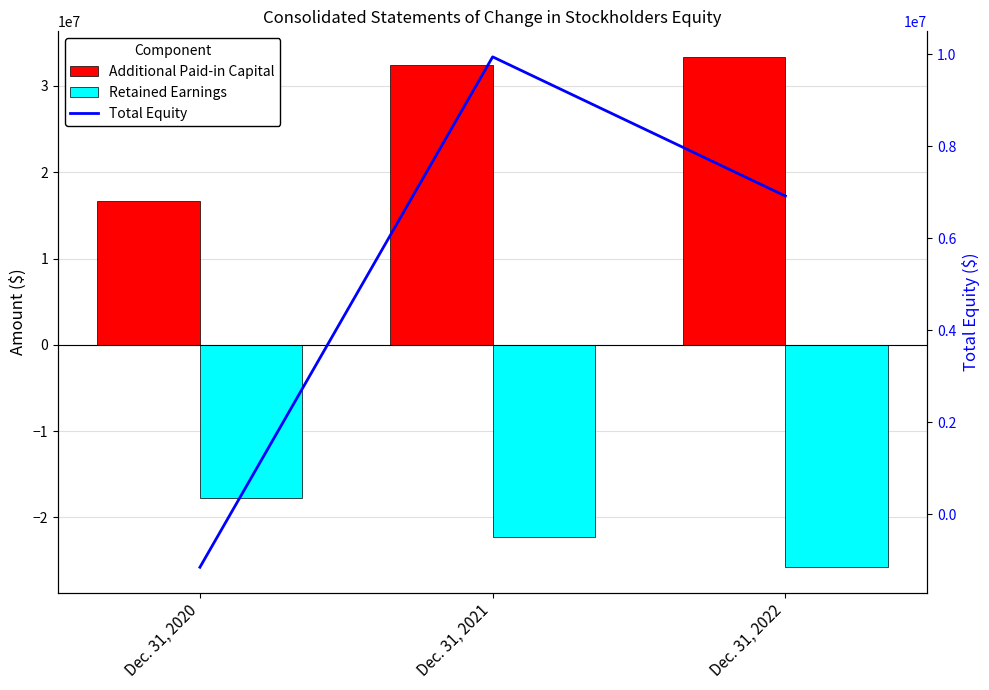

What is the minimum value for Total Equity?

-1149736